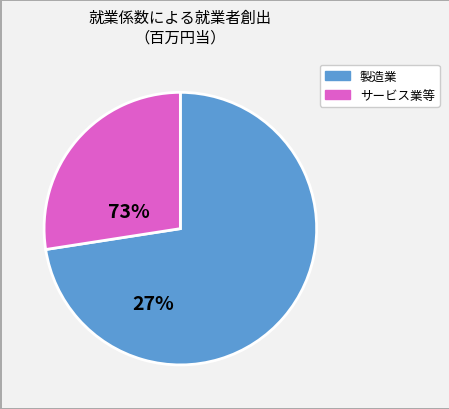

Does any single category account for the majority?

Yes